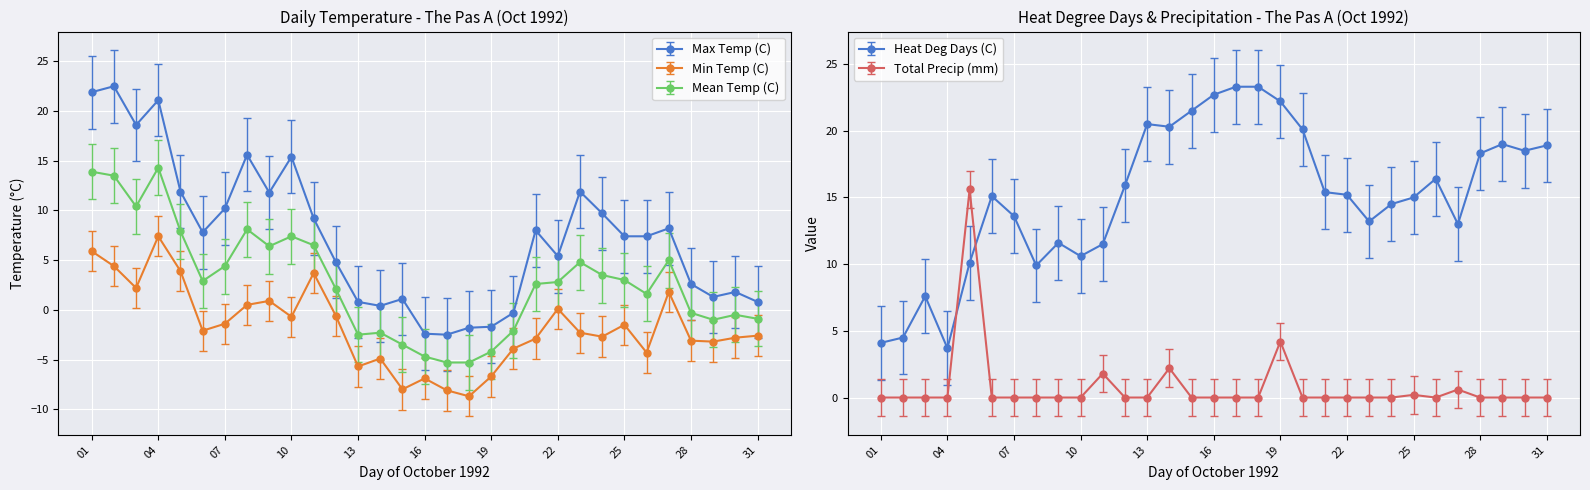

List the labels in order of Total Precip (mm) value, smallest first.

1992-10-01, 1992-10-02, 1992-10-03, 1992-10-04, 1992-10-06, 1992-10-07, 1992-10-08, 1992-10-09, 1992-10-10, 1992-10-12, 1992-10-13, 1992-10-15, 1992-10-16, 1992-10-17, 1992-10-18, 1992-10-20, 1992-10-21, 1992-10-22, 1992-10-23, 1992-10-24, 1992-10-26, 1992-10-28, 1992-10-29, 1992-10-30, 1992-10-31, 1992-10-25, 1992-10-27, 1992-10-11, 1992-10-14, 1992-10-19, 1992-10-05